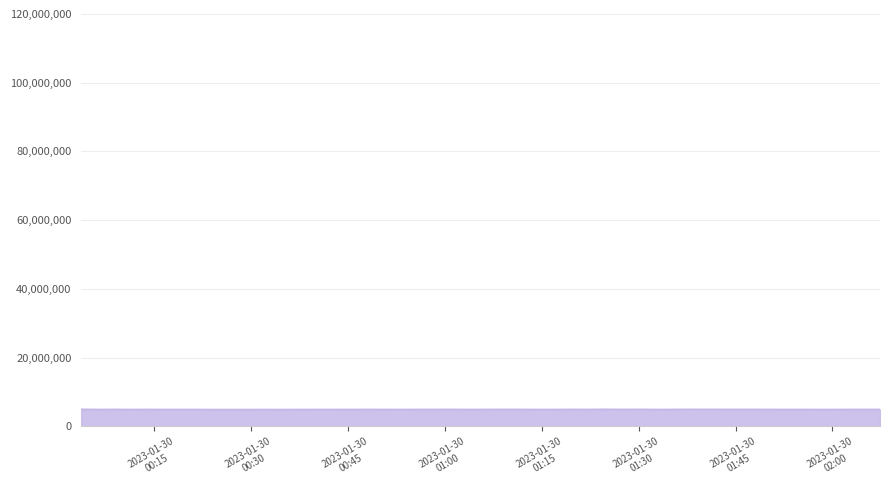

What is the minimum value shown in the chart?

4882946